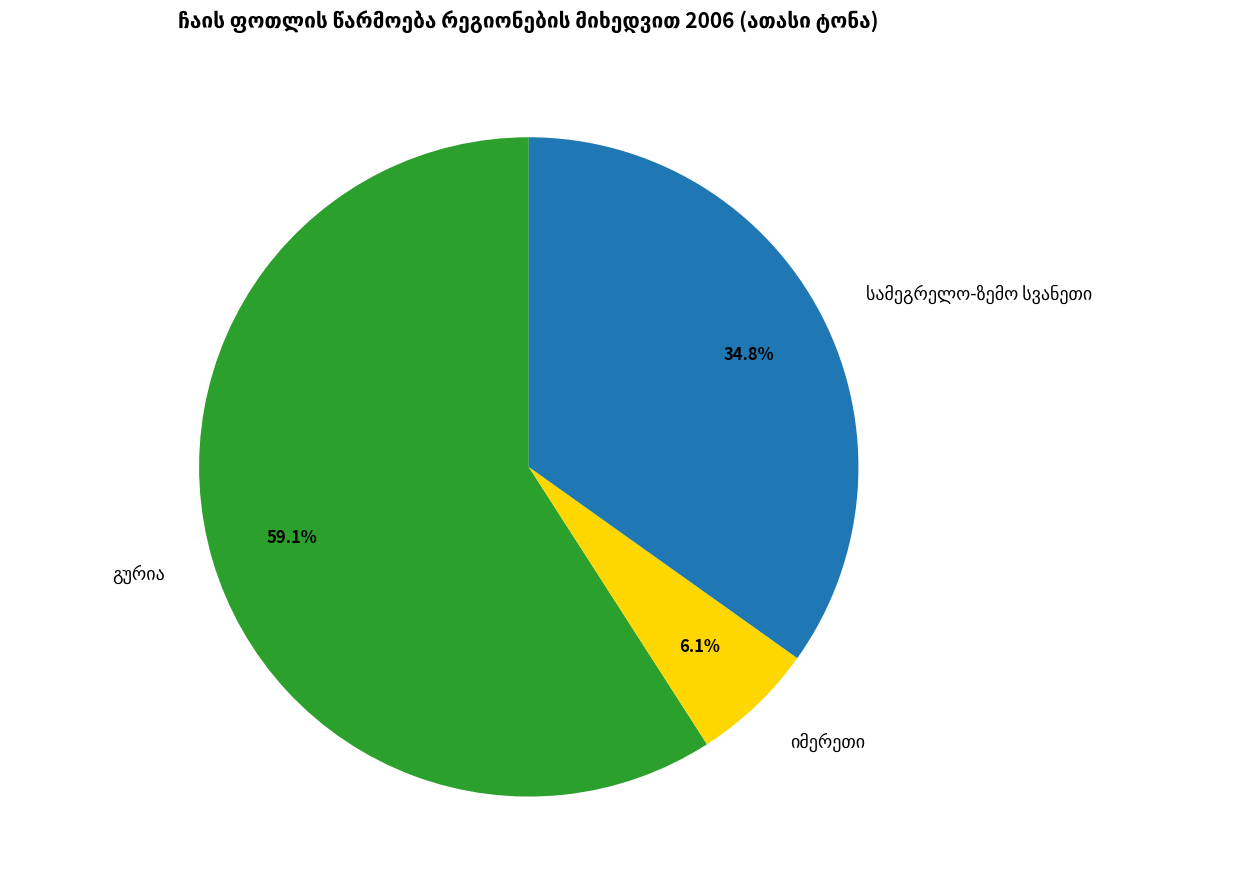

Does any single category account for the majority?

Yes